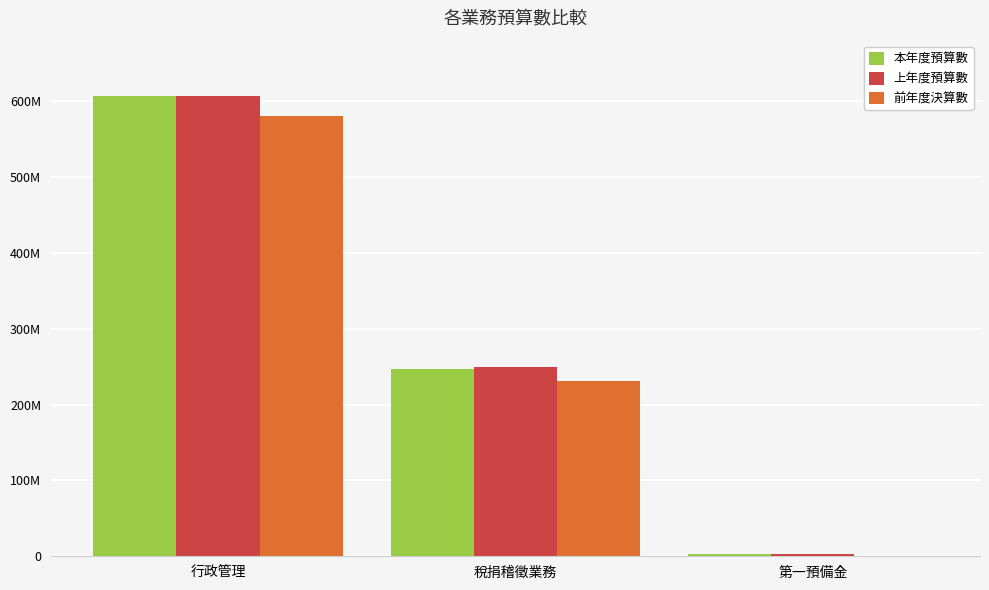

What is the label of the 2nd bar from the right?

稅捐稽徵業務